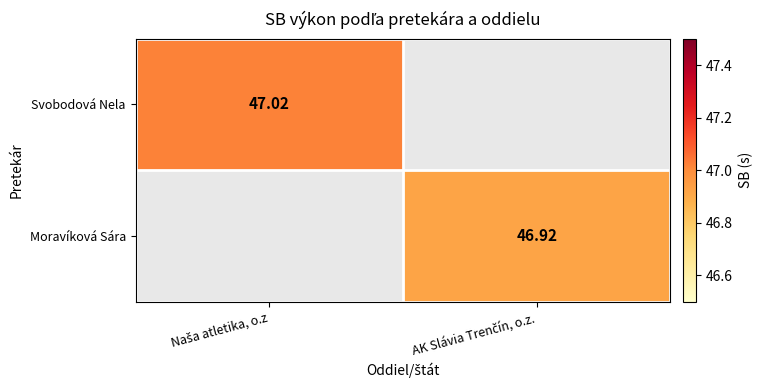

What is the highest value of the Svobodová Nela series?

47.0